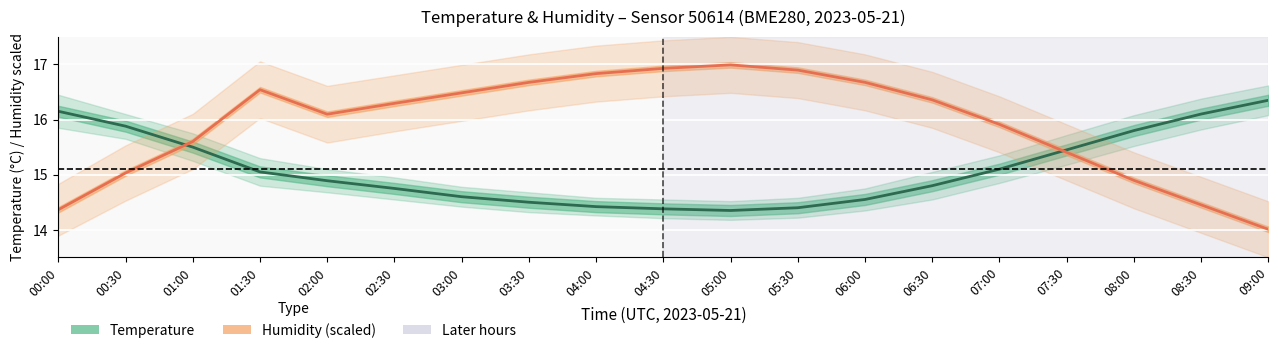

How many times do Humidity (%) [scaled] and Temperature (°C) cross each other?

2